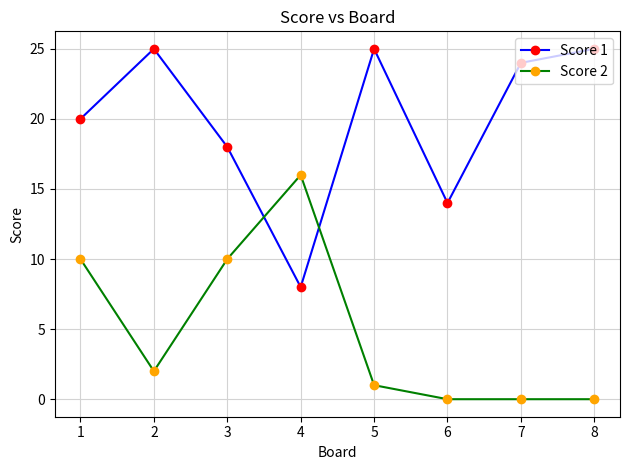

What is the highest value of the Score 2 series?

16